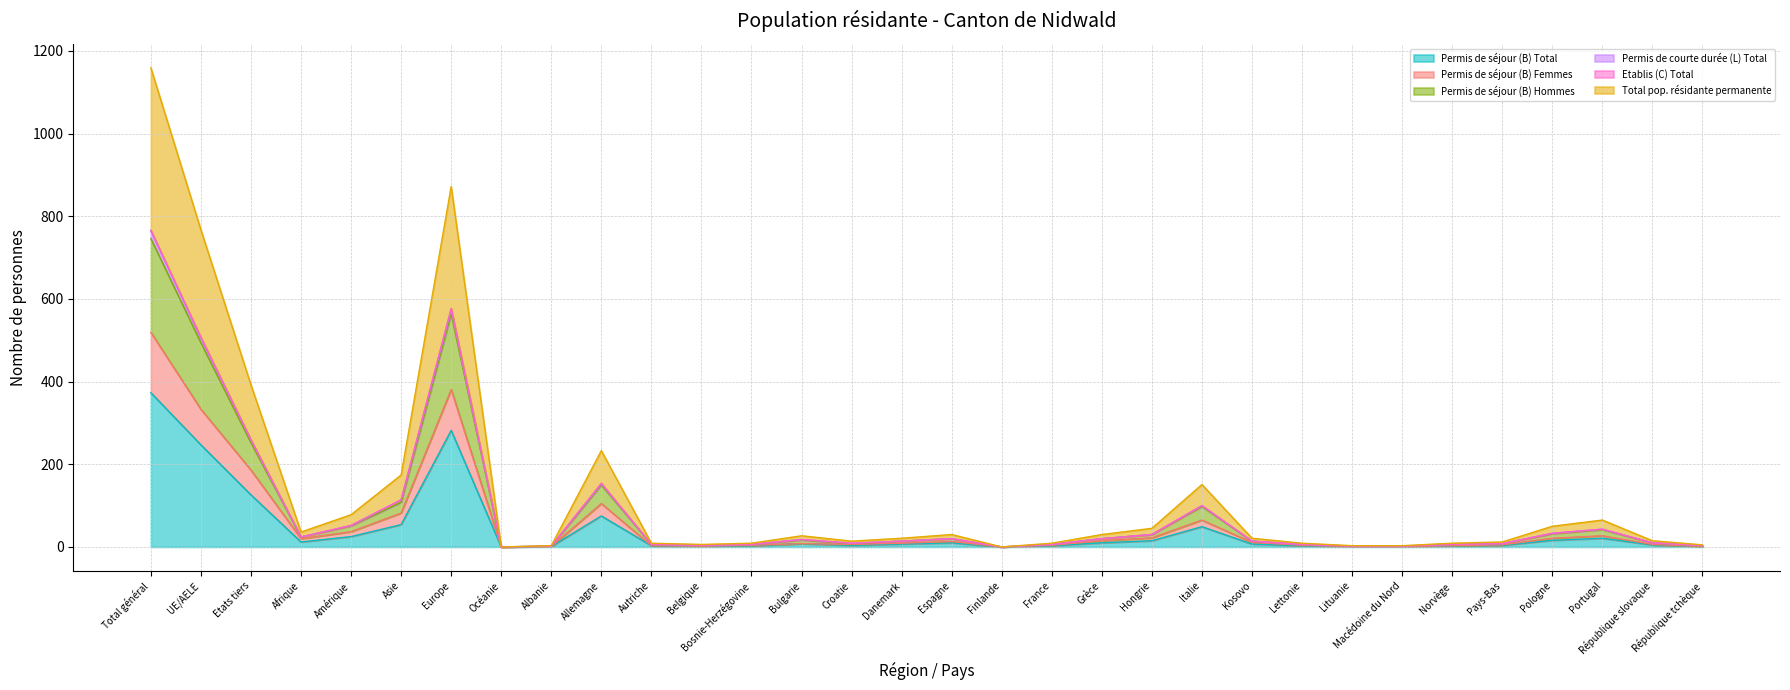

True or false: Permis de courte durée (L) Total and Permis de séjour (B) Hommes cross at least once.

False